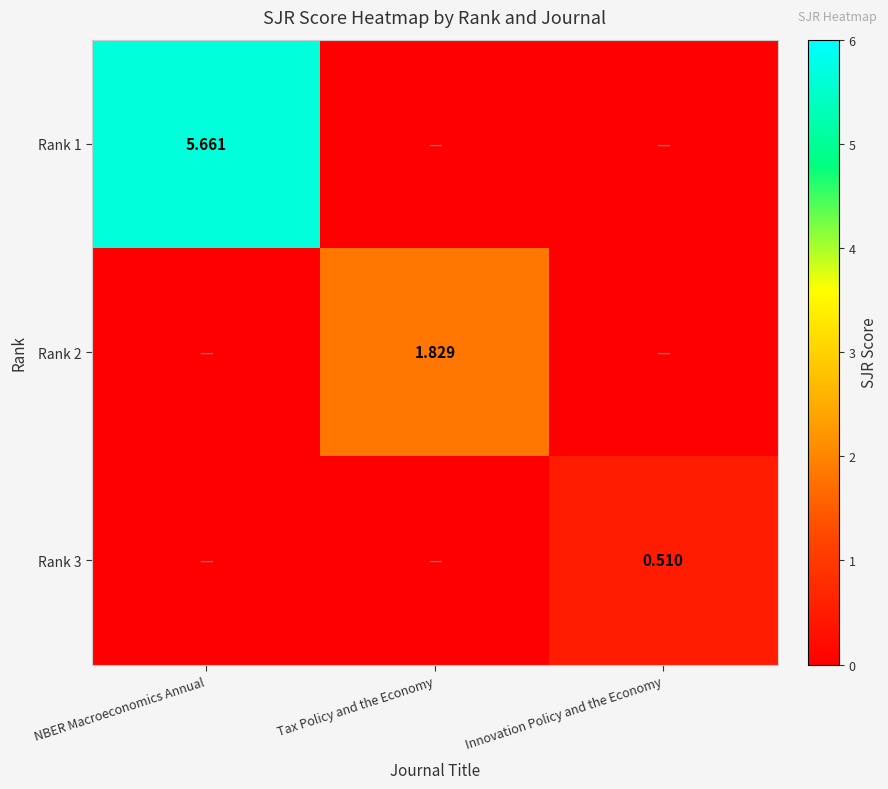

List the series in order of their overall mean, lowest first.

Rank 3, Rank 2, Rank 1